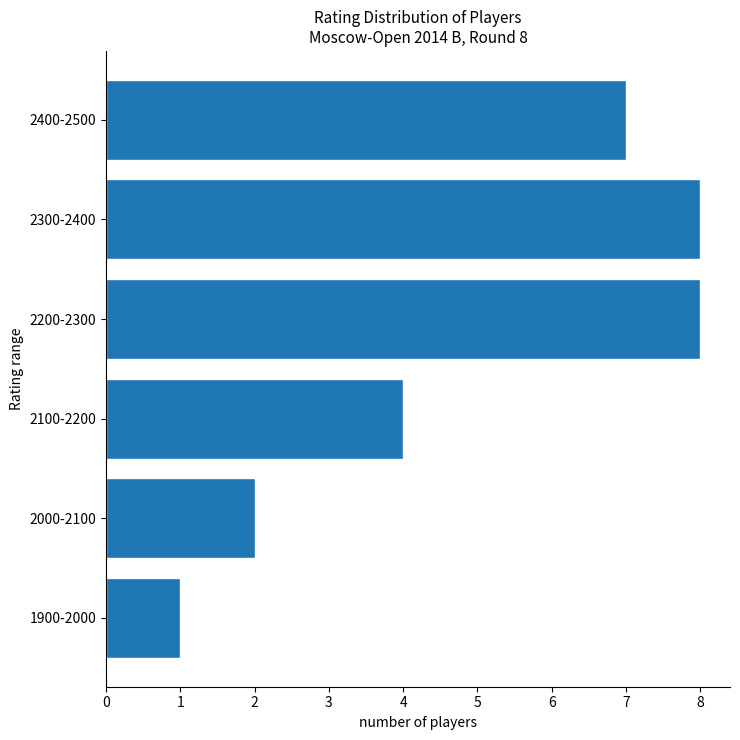

Reading bottom to top, transcribe all the data shown in this chart.

1900-2000=1	2000-2100=2	2100-2200=4	2200-2300=8	2300-2400=8	2400-2500=7